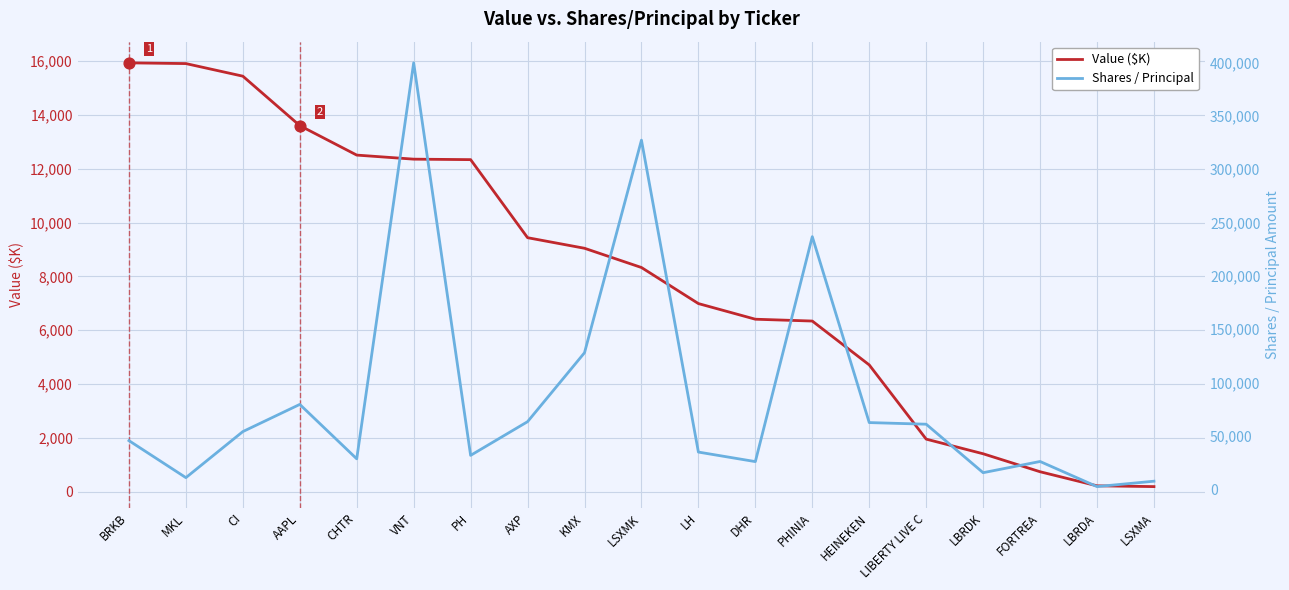

What is the total value across all series at LSXMA?

7659